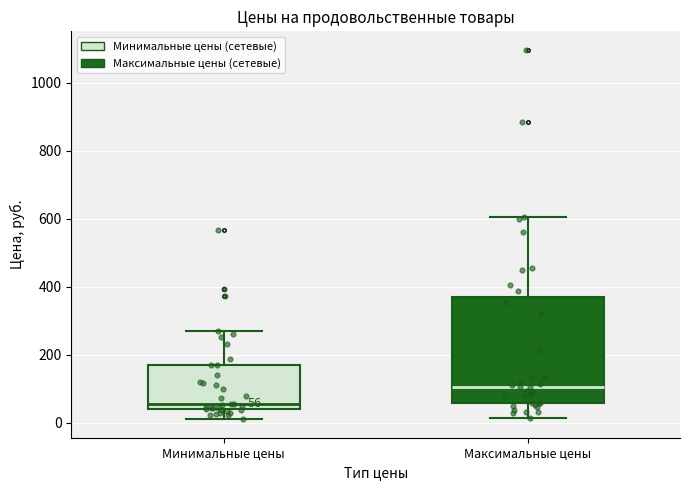

Which box is the tallest, from its lower edge to its upper edge?

Максимальные цены